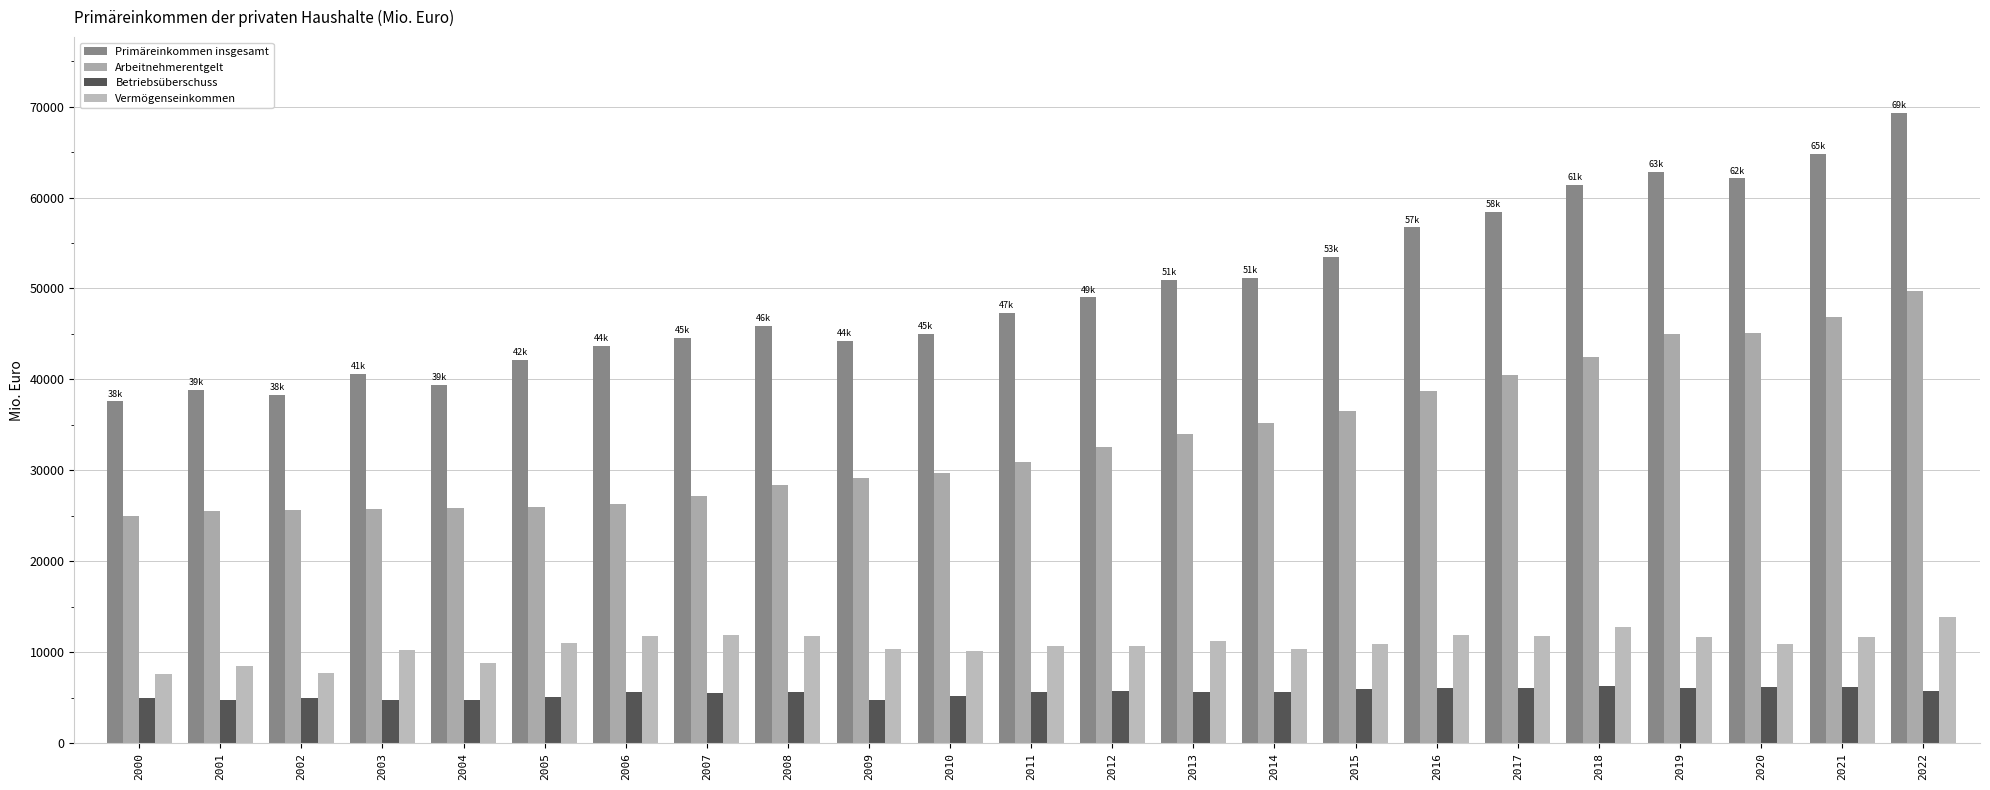

What is the value of the Vermögenseinkommen bar at the 15th from the left?

10374.6